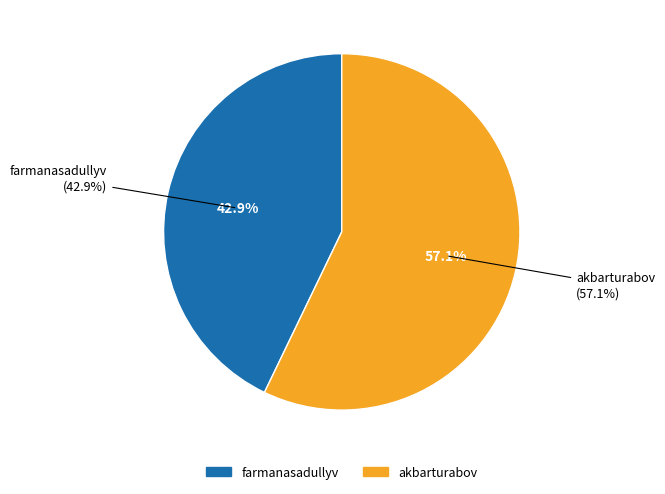

Which slice is the smallest?

farmanasadullyv